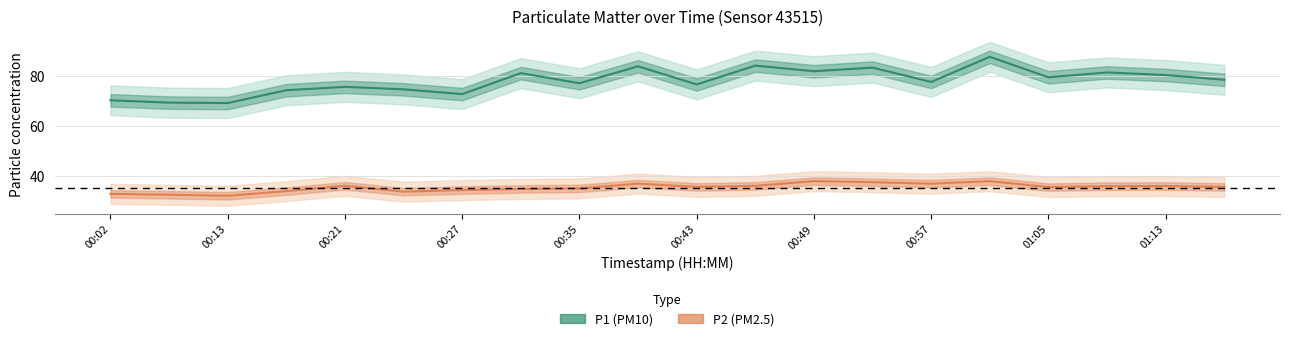

What are all the series names shown in the legend?

P1, P2